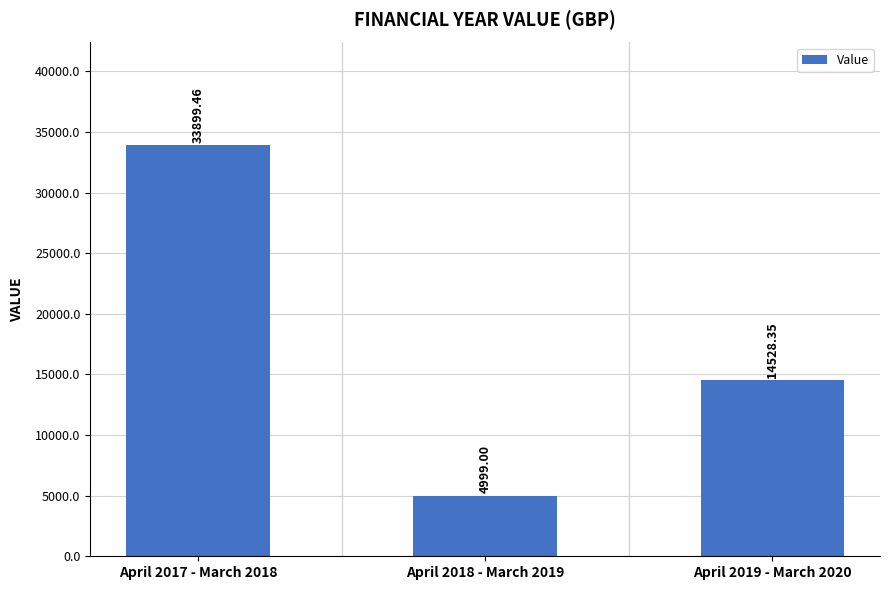

Count the number of values greater than 14528.

2